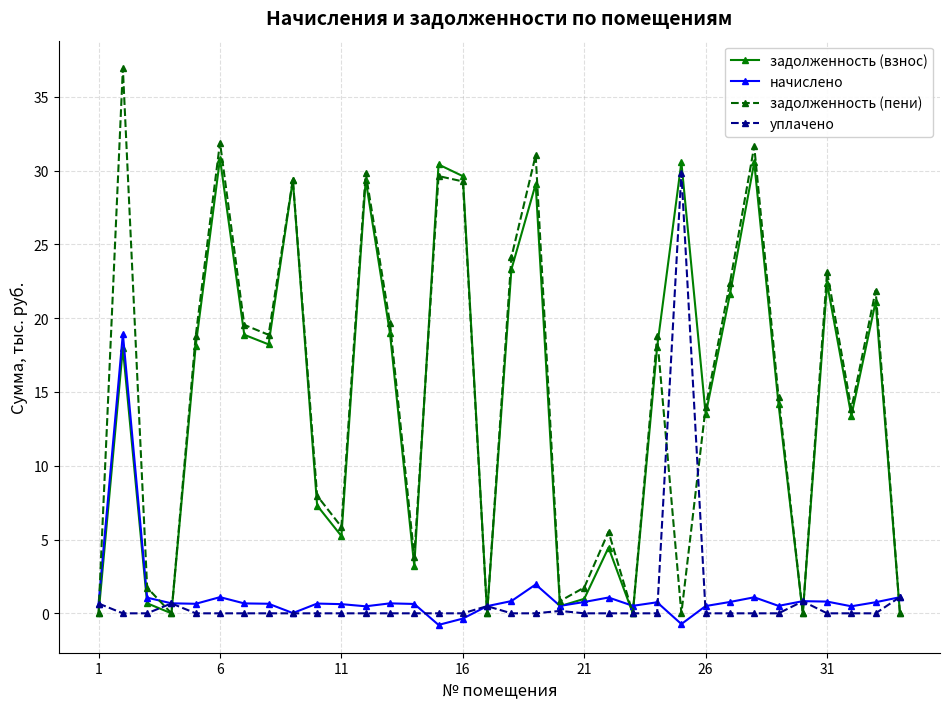

Count the number of data series in this chart.

4